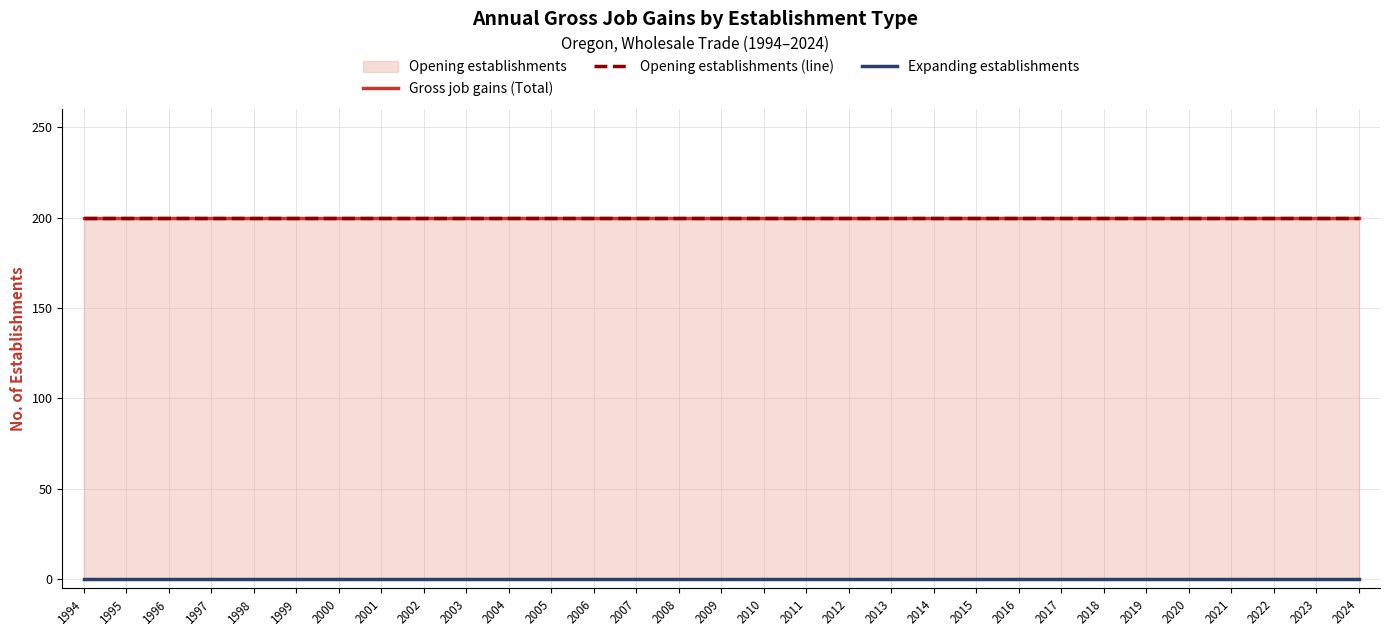

At which category does the chart reach its peak across all series?

1994